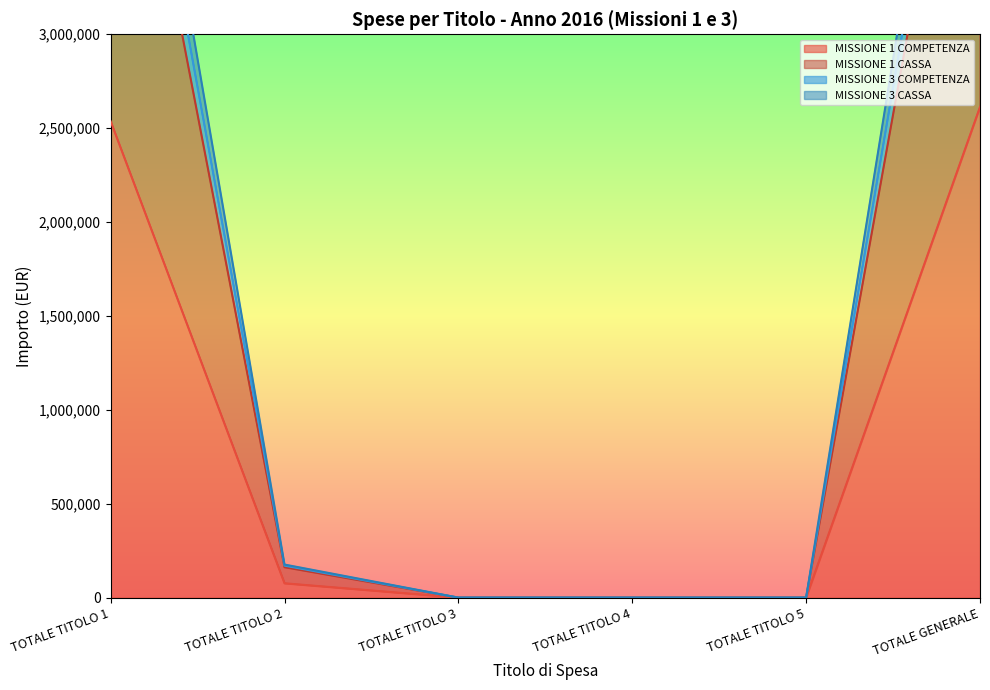

Reading left to right, what are all the values shown in this chart?

MISSIONE 1 COMPETENZA: 2536704.6	76340.6	0.0	0.0	0.0	2613045.2
MISSIONE 1 CASSA: 4982116.1	161884.5	0.0	0.0	0.0	5144000.6
MISSIONE 3 COMPETENZA: 5559796.5	176118.2	0.0	0.0	0.0	5735914.7
MISSIONE 3 CASSA: 5265123.5	170384.2	0.0	0.0	0.0	5435507.7